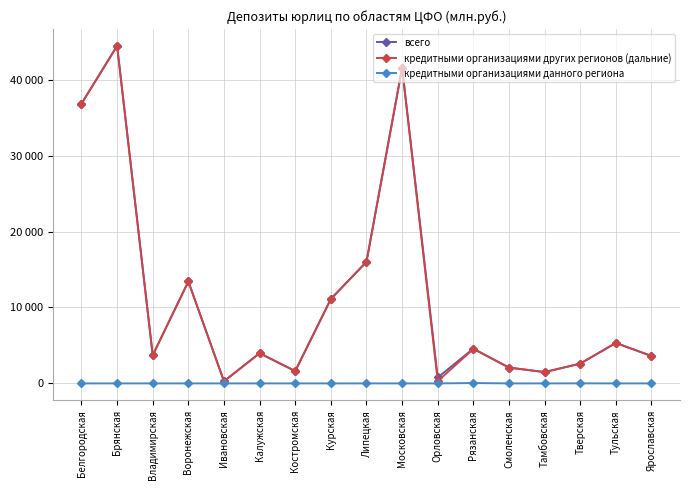

What are all the series names shown in the legend?

всего, кредитными организациями других регионов (дальние), кредитными организациями данного региона